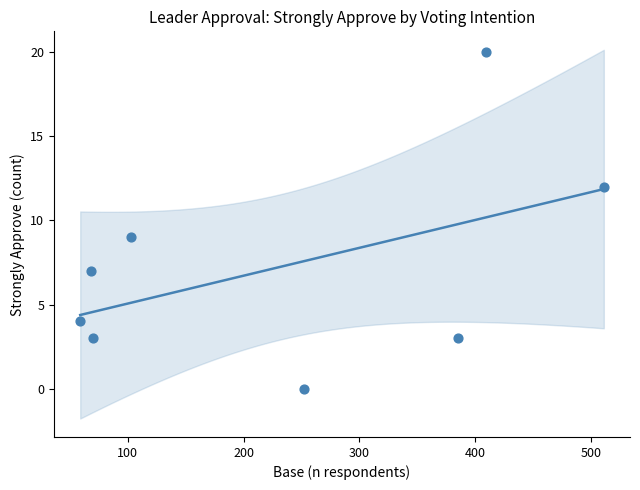

What Y value in the scatter plot is closest to 10?

9